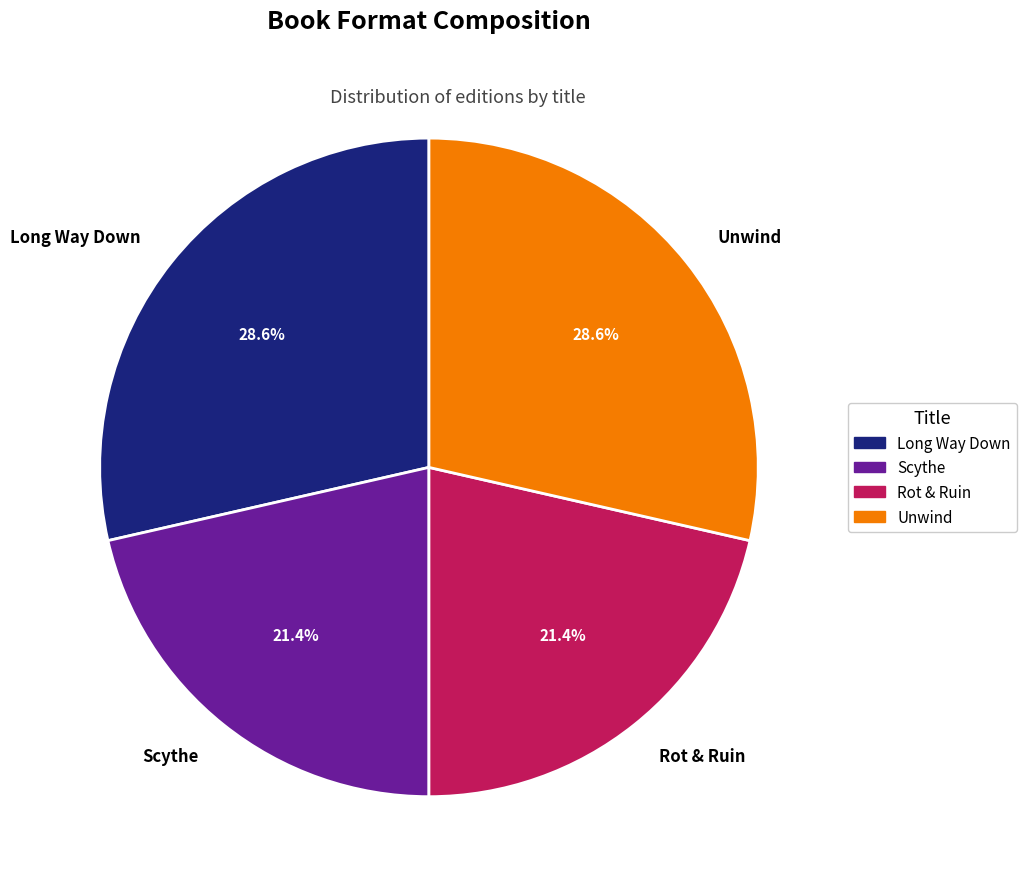

Is there a majority slice in this chart?

No